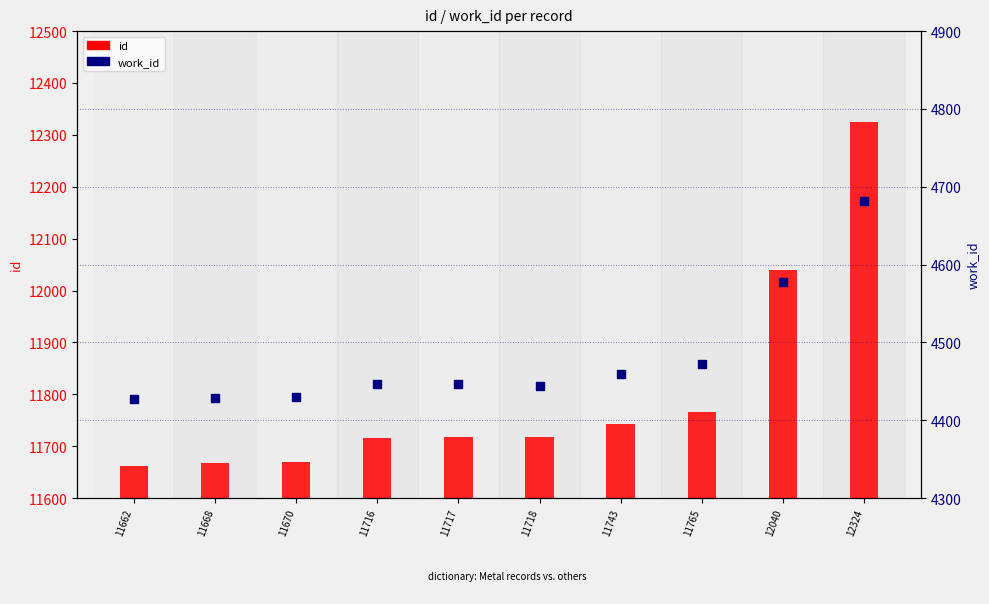

At how many categories does at least one series exceed 11405?

10